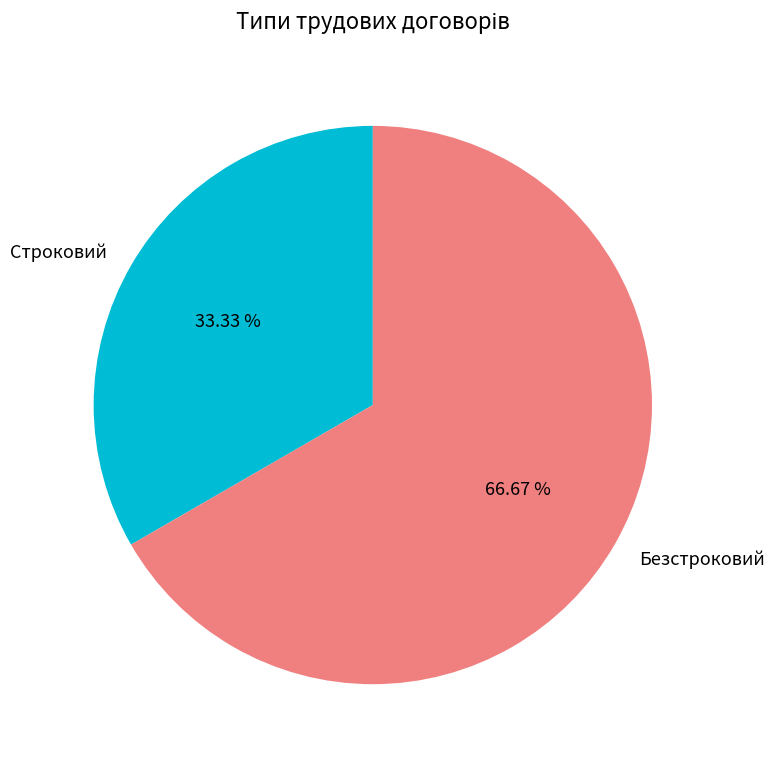

What percentage is the Строковий slice, to the nearest percent?

33%